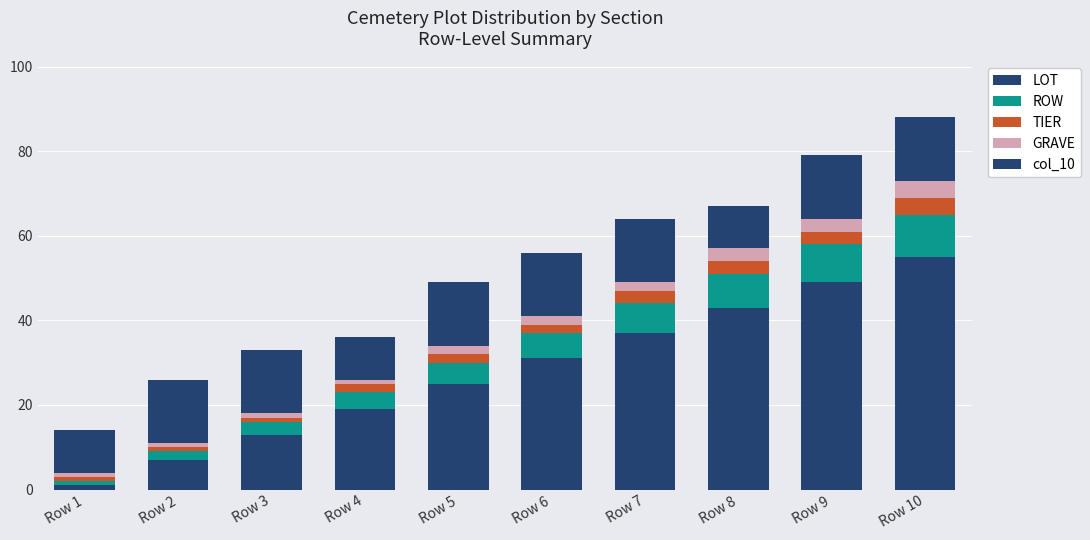

How many data points in LOT are less than 31?

5